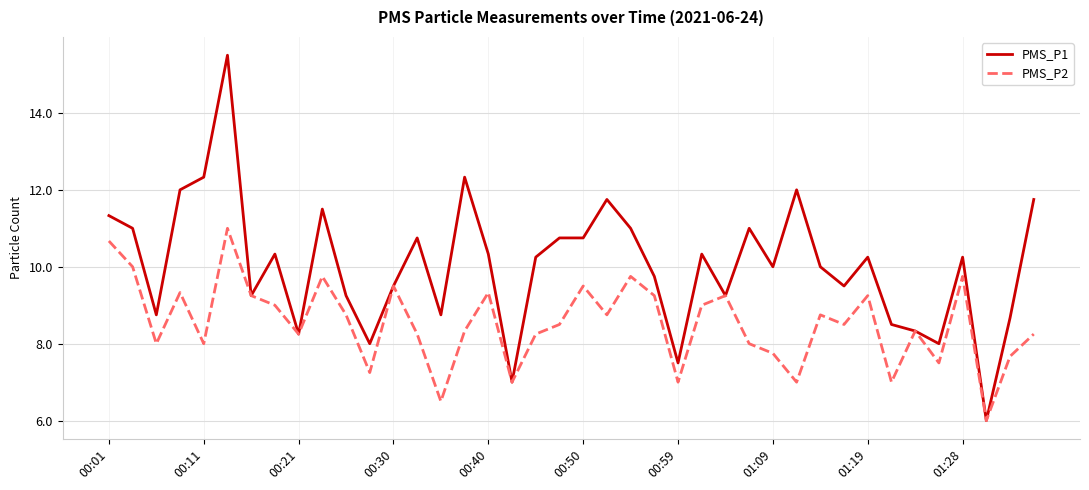

What is the maximum value shown in the chart?

15.5